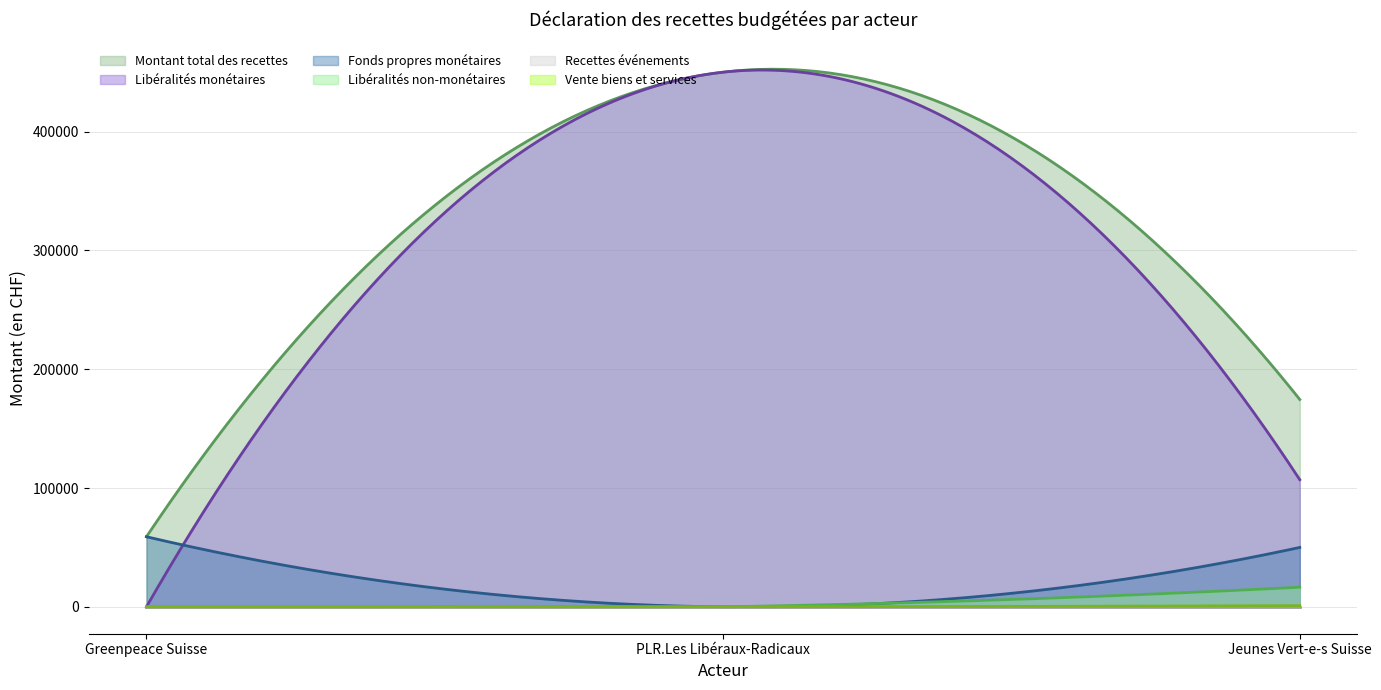

True or false: Recettes provenant de libéralités monétaires (en CHF) has a value of 107000 at Jeunes Vert-e-s Suisse.

True